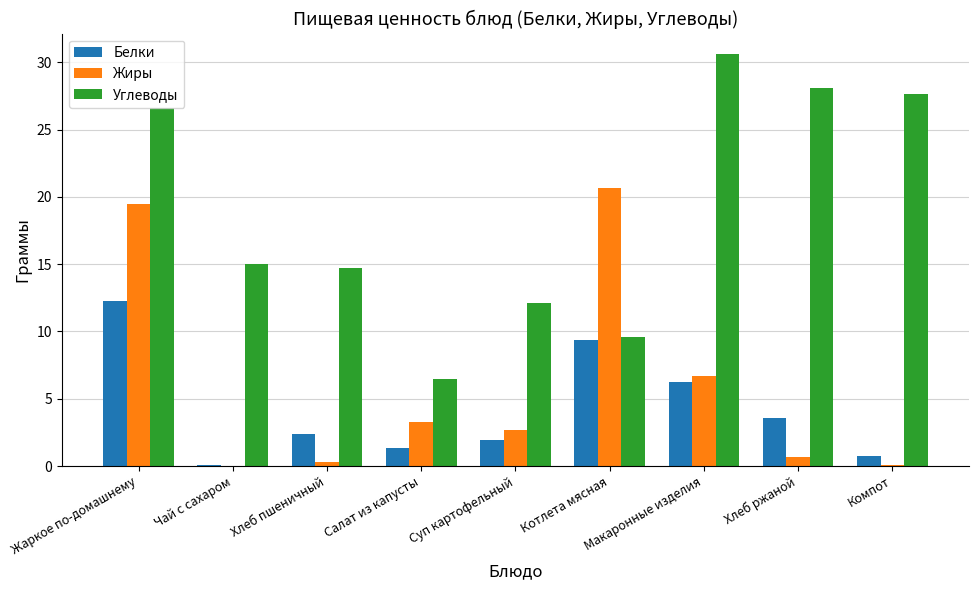

At which category is the sum across all series the highest?

Жаркое по-домашнему